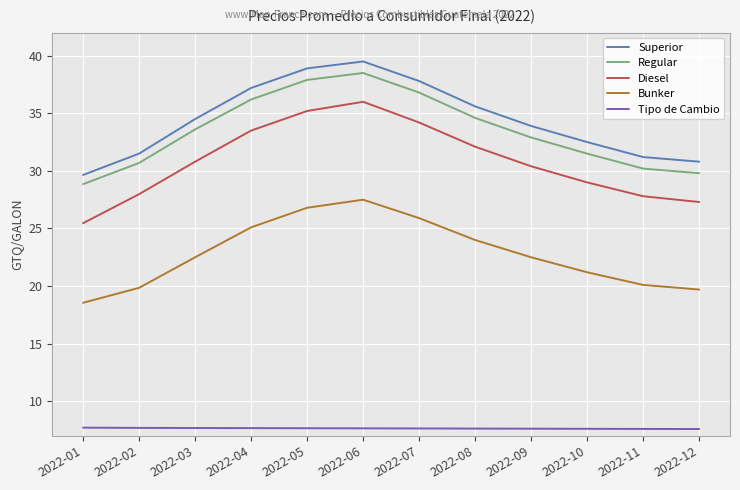

True or false: Tipo de Cambio and Bunker intersect in this chart.

False